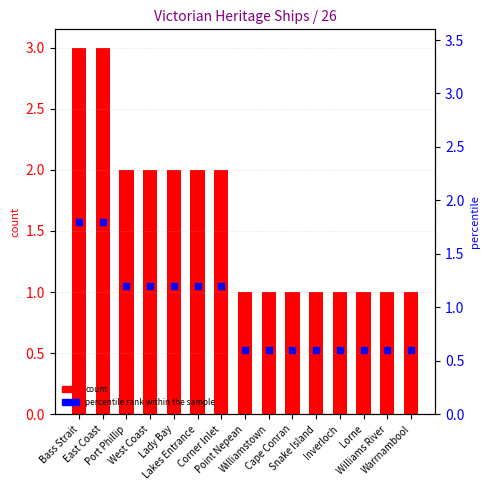

Which series has the largest total across all categories?

count